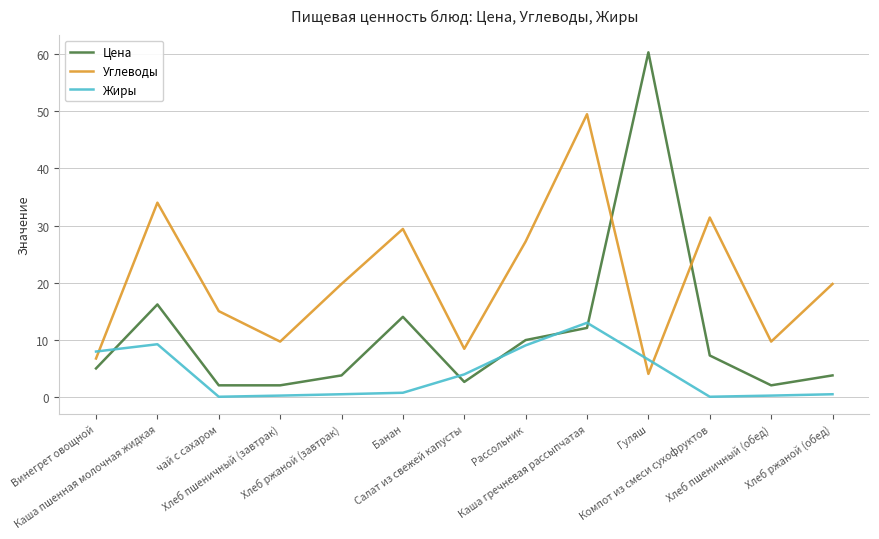

Where do Цена and Углеводы first cross each other?

Каша гречневая рассыпчатая and Гуляш